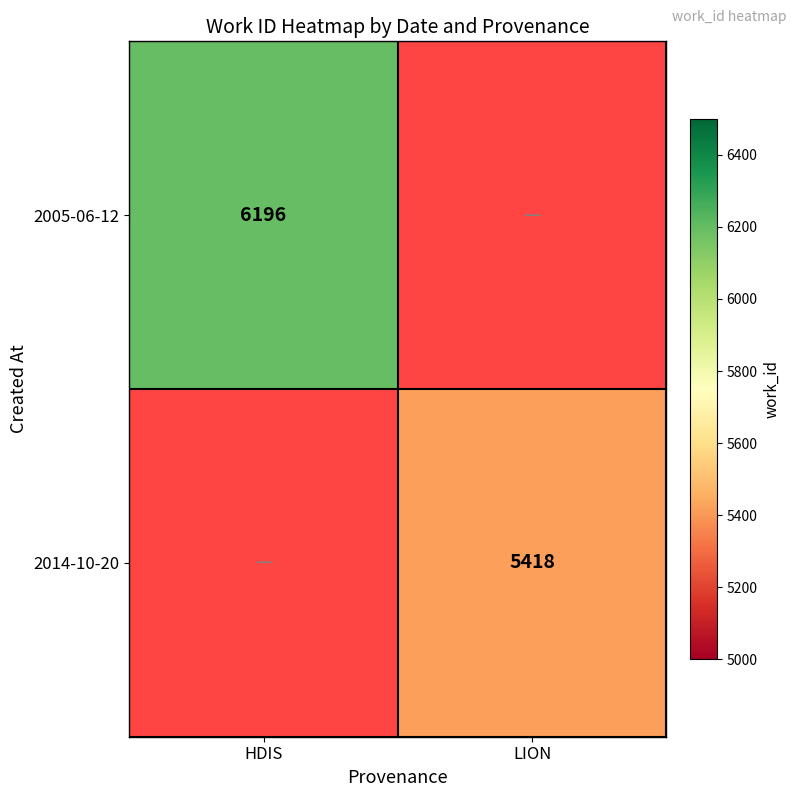

The value of 2005-06-12 at HDIS is 6196. True or false?

True